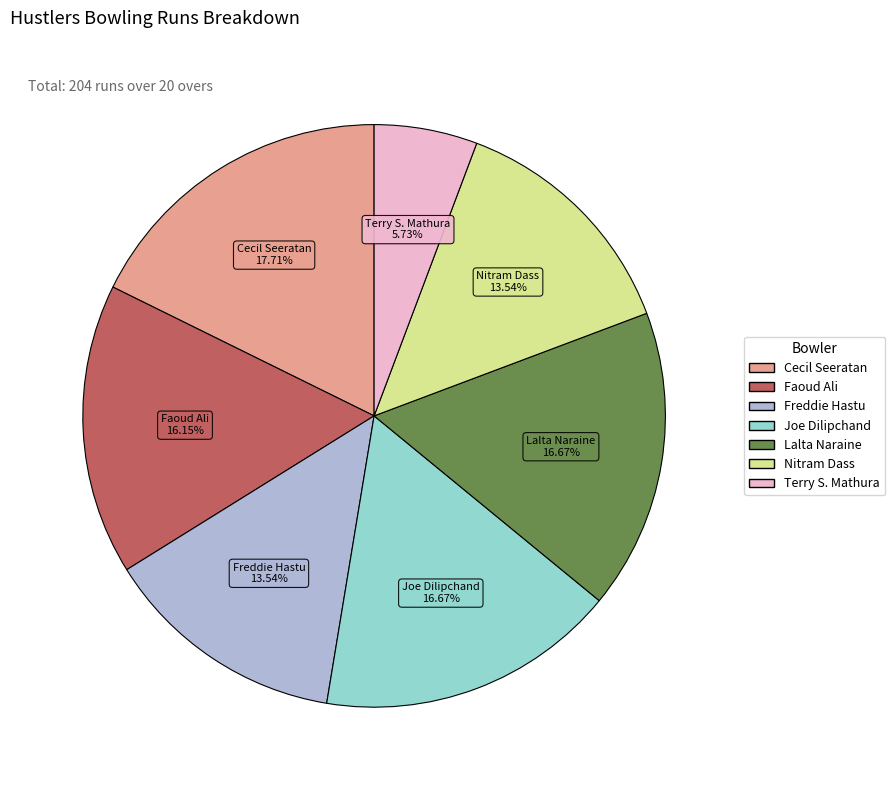

Combined, what portion of the pie is Lalta Naraine and Terry S. Mathura?

22.4%